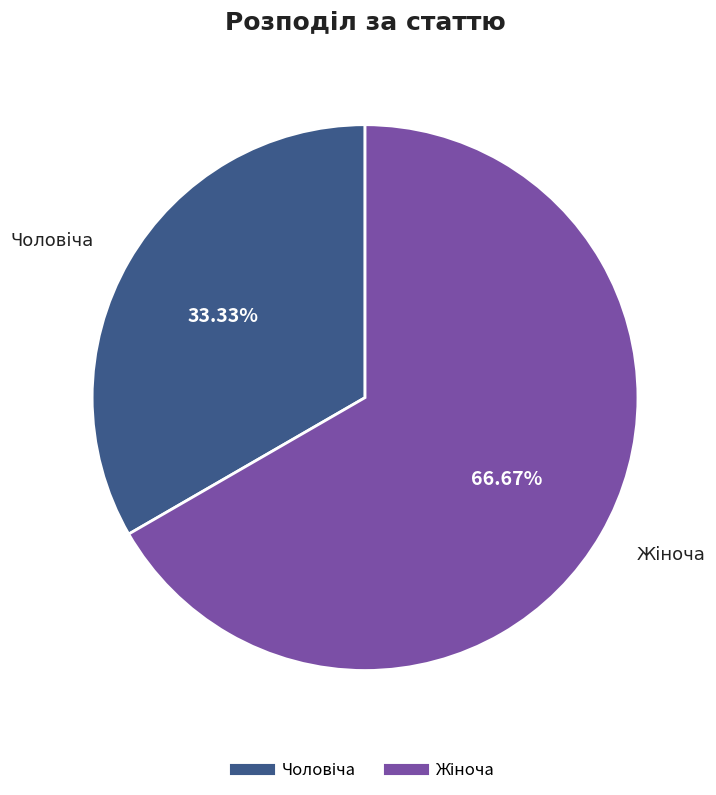

Is there a majority slice in this chart?

Yes